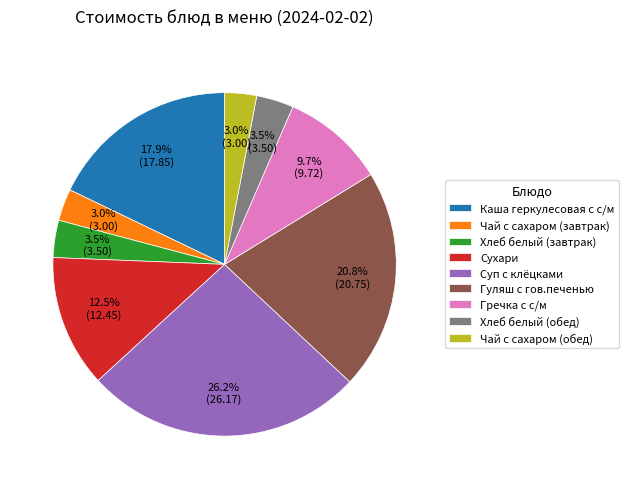

Is it true that Гречка с с/м is 19% of the pie?

False